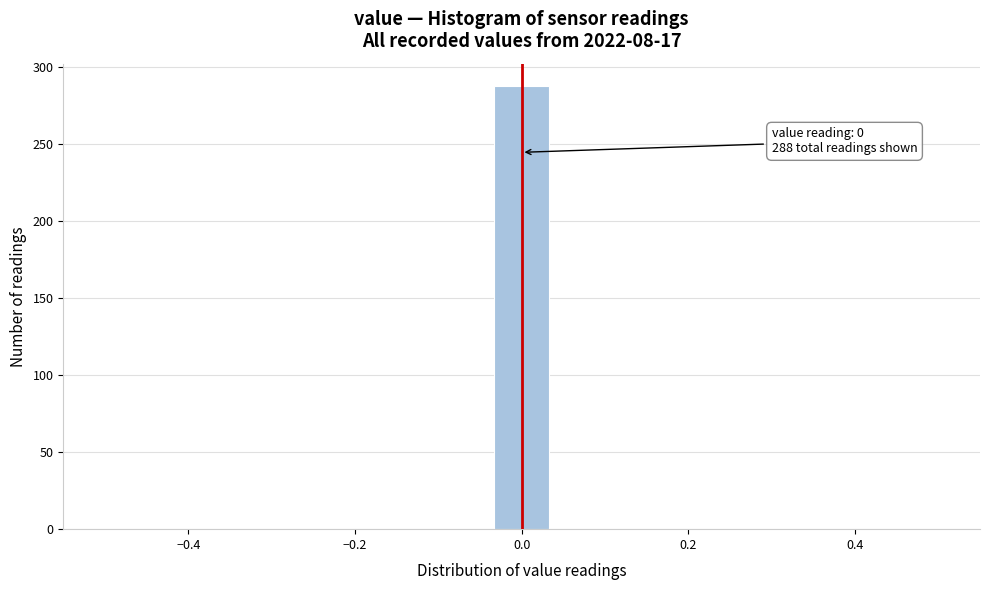

Read against the x-axis, roughly where is the centre of the tallest bar?

0.00